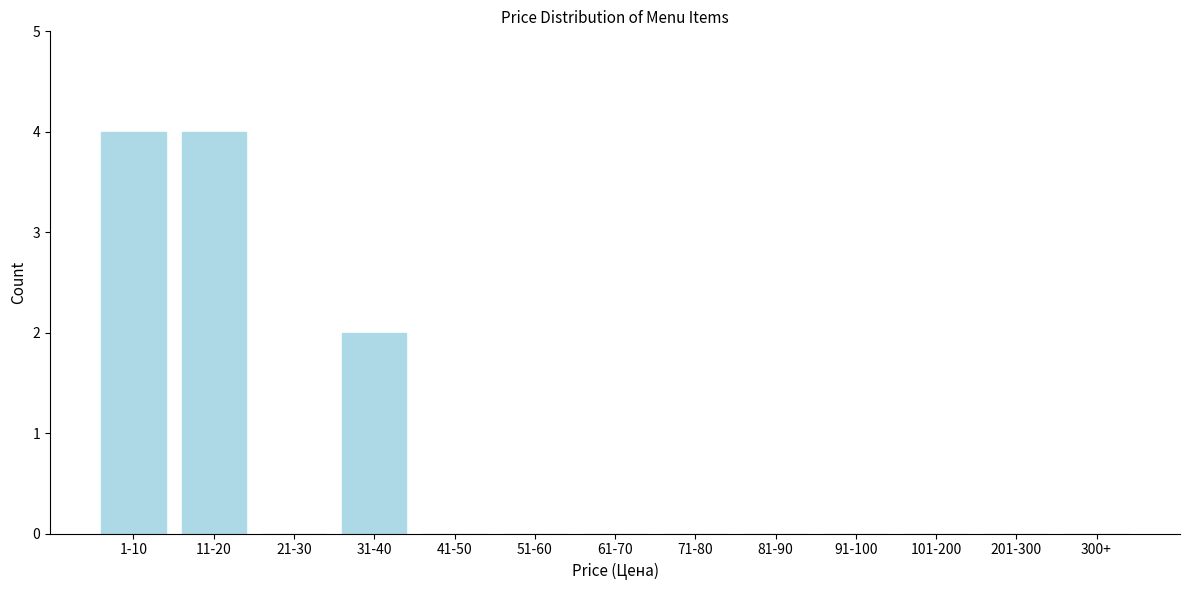

Reading left to right, list all the values displayed in this chart.

1-10=4	11-20=4	21-30=0	31-40=2	41-50=0	51-60=0	61-70=0	71-80=0	81-90=0	91-100=0	101-200=0	201-300=0	300+=0